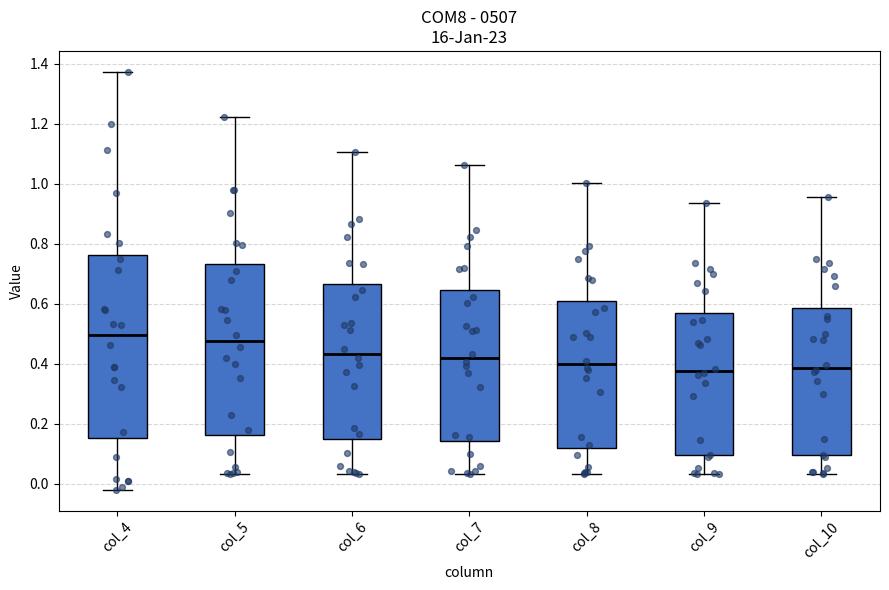

Which box is the tallest, from its lower edge to its upper edge?

col_4